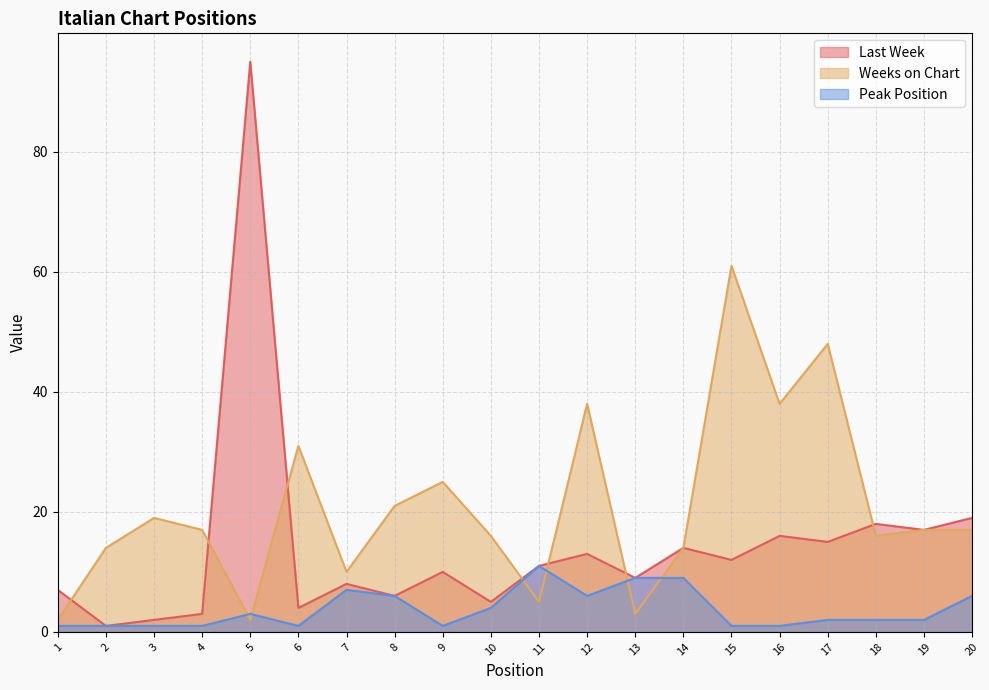

List the series in order of their overall mean, highest first.

Weeks on Chart, Last Week, Peak Position